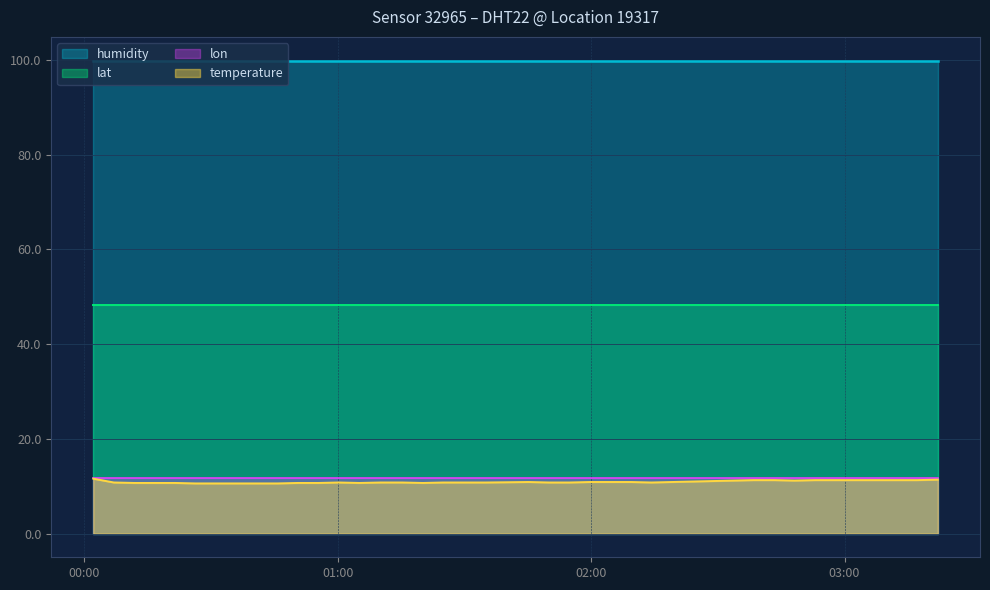

What is the value of the lon point at the 27th from the left?

11.7